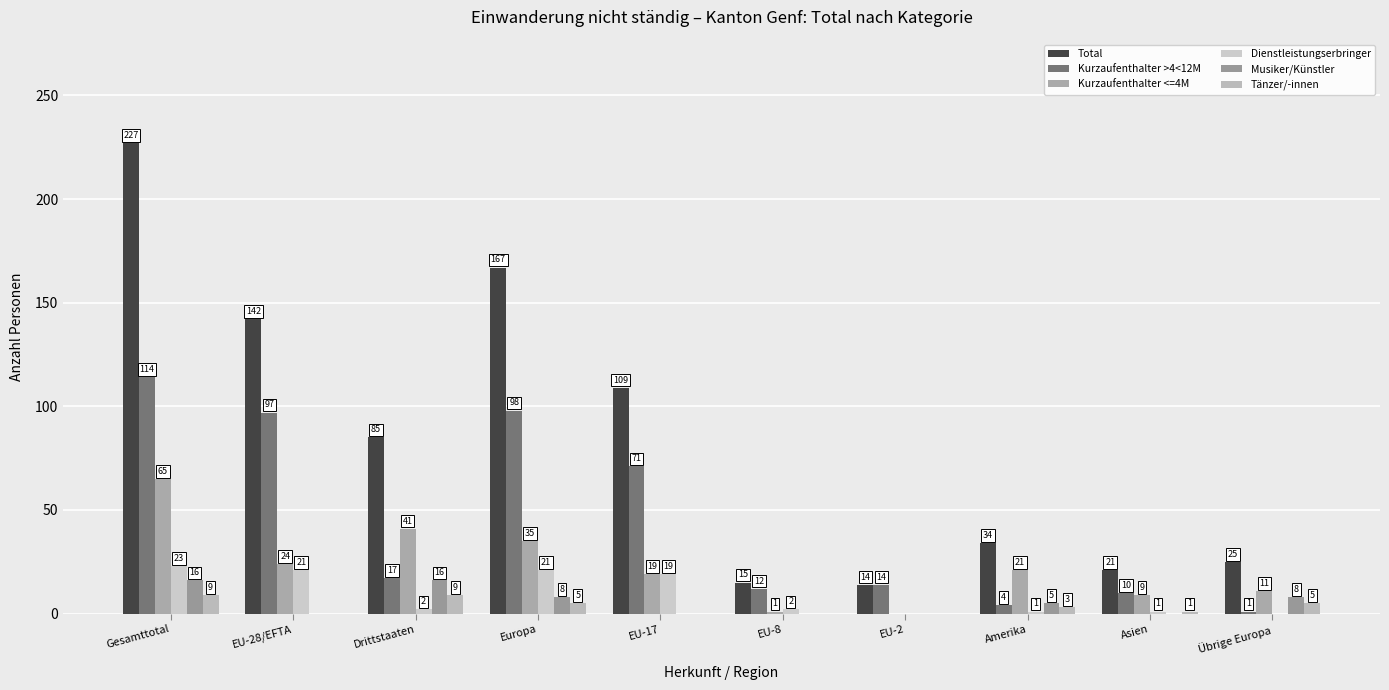

How many groups of bars are there?

10